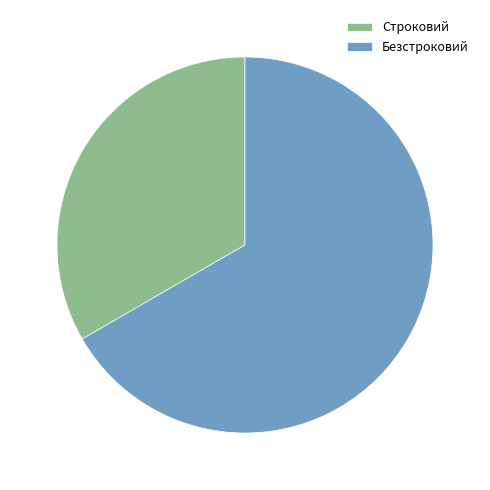

Which slice is the largest?

Безстроковий